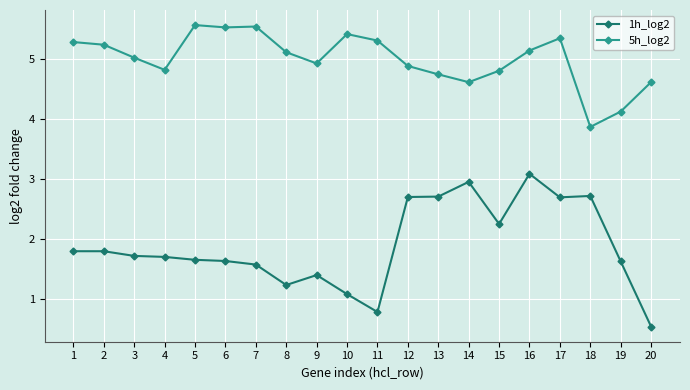

Between 6 and 11, which series saw the biggest shift?

1h_log2